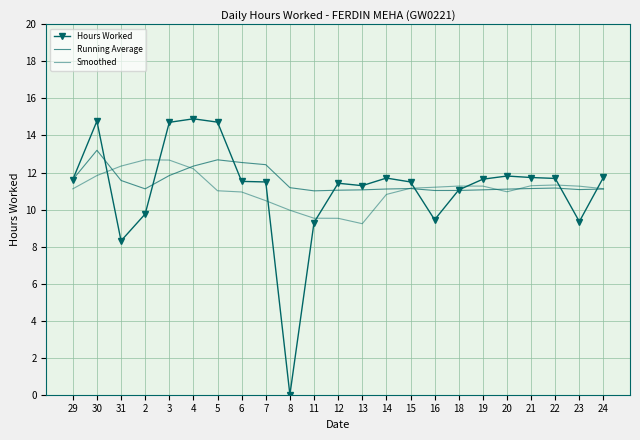

What is the label of the 7th point from the right?

18